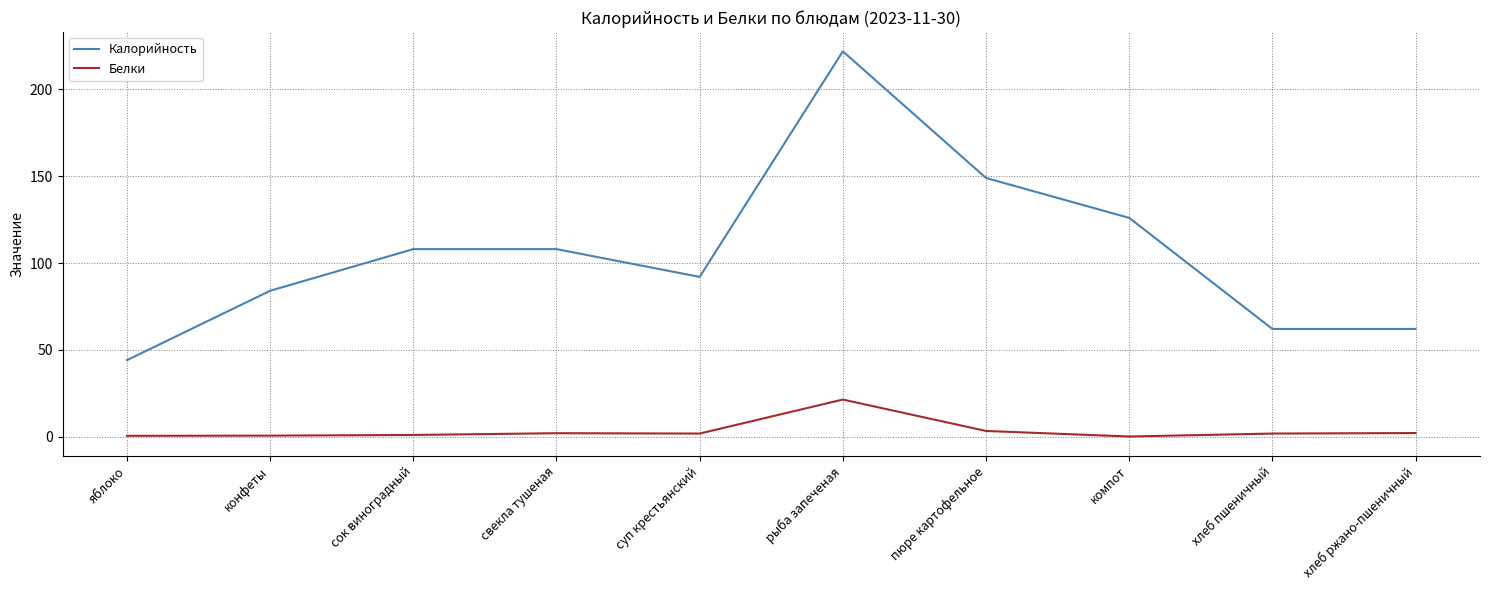

List the series in order of their overall mean, highest first.

Калорийность, Белки